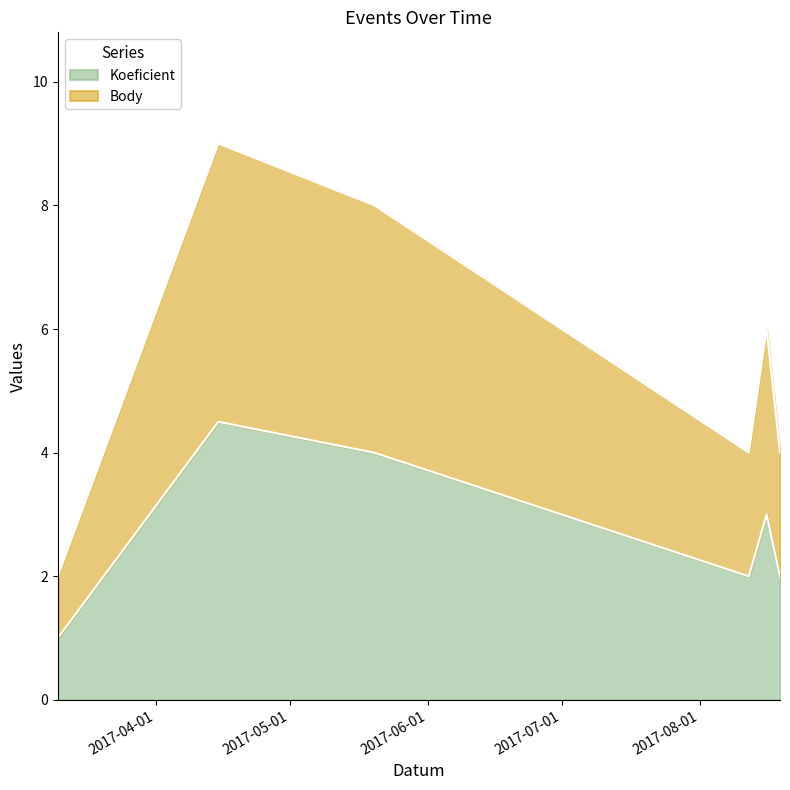

At which label does Koeficient reach its peak?

2017-04-15